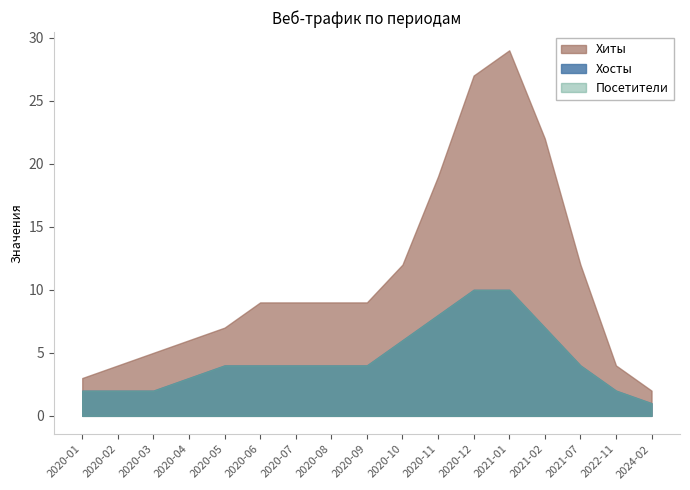

Is the value of Хиты at 2020-06 greater than the value of Посетители at 2020-06?

Yes